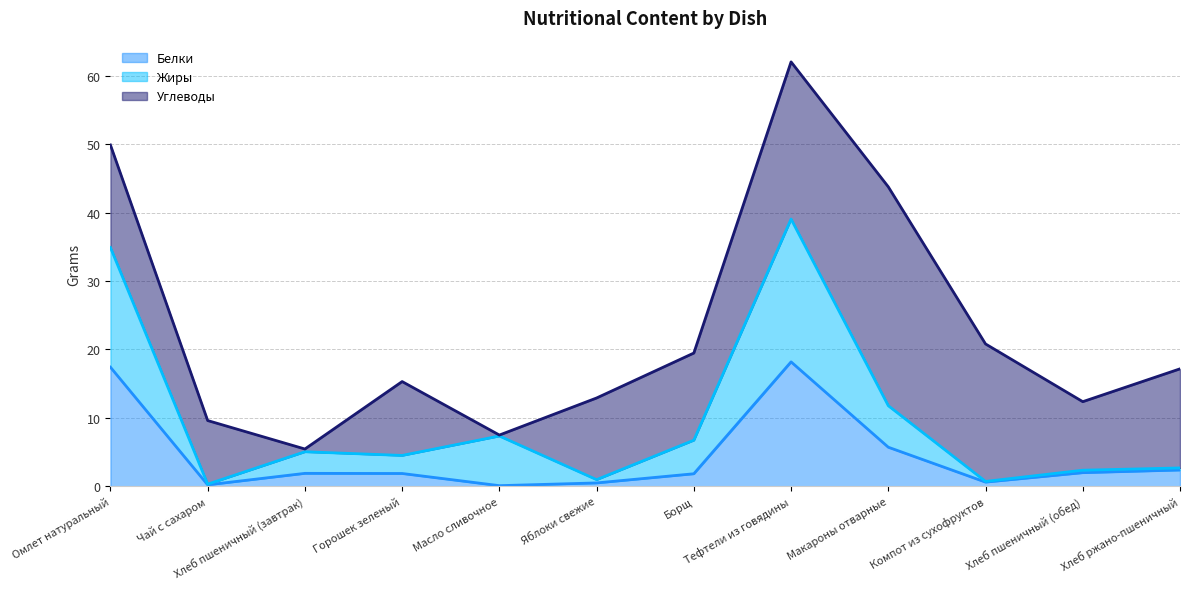

At Хлеб ржано-пшеничный, list the series in order from largest to smallest.

Углеводы line, Жиры line, Белки line